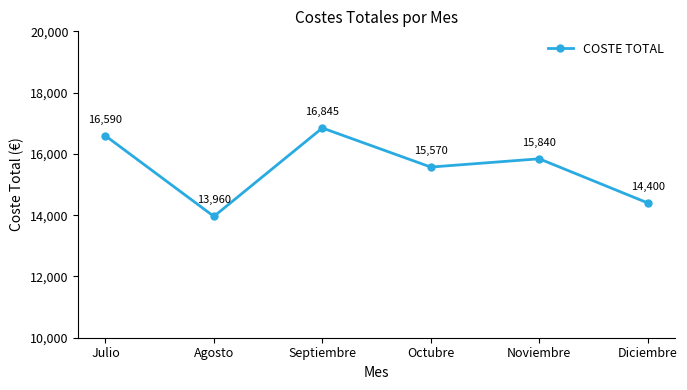

Is it true that the value at Agosto is 13960?

True